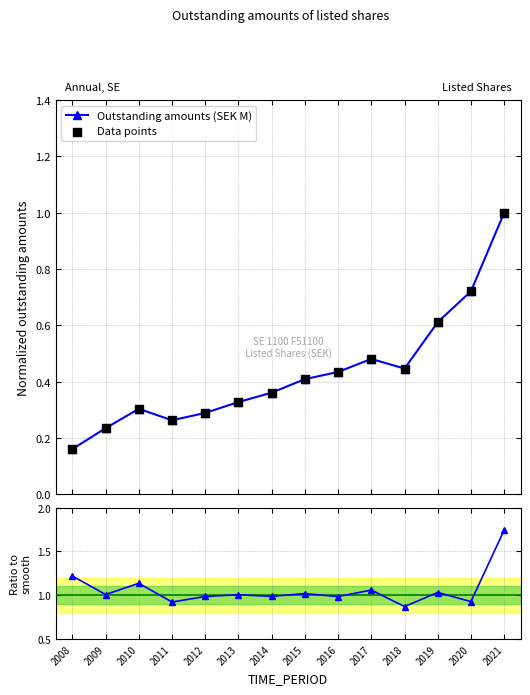

At which category is the sum across all series the highest?

2021